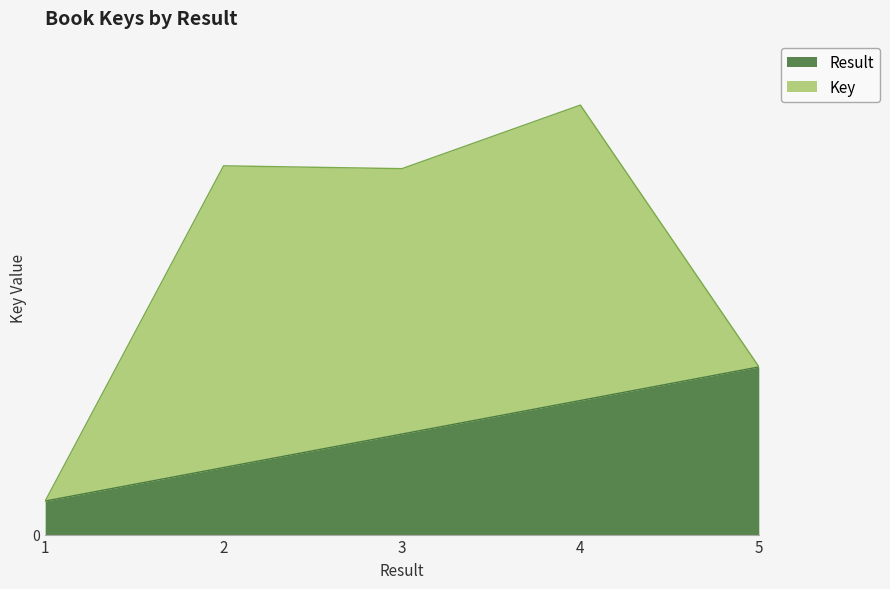

How many values are below 3?

2